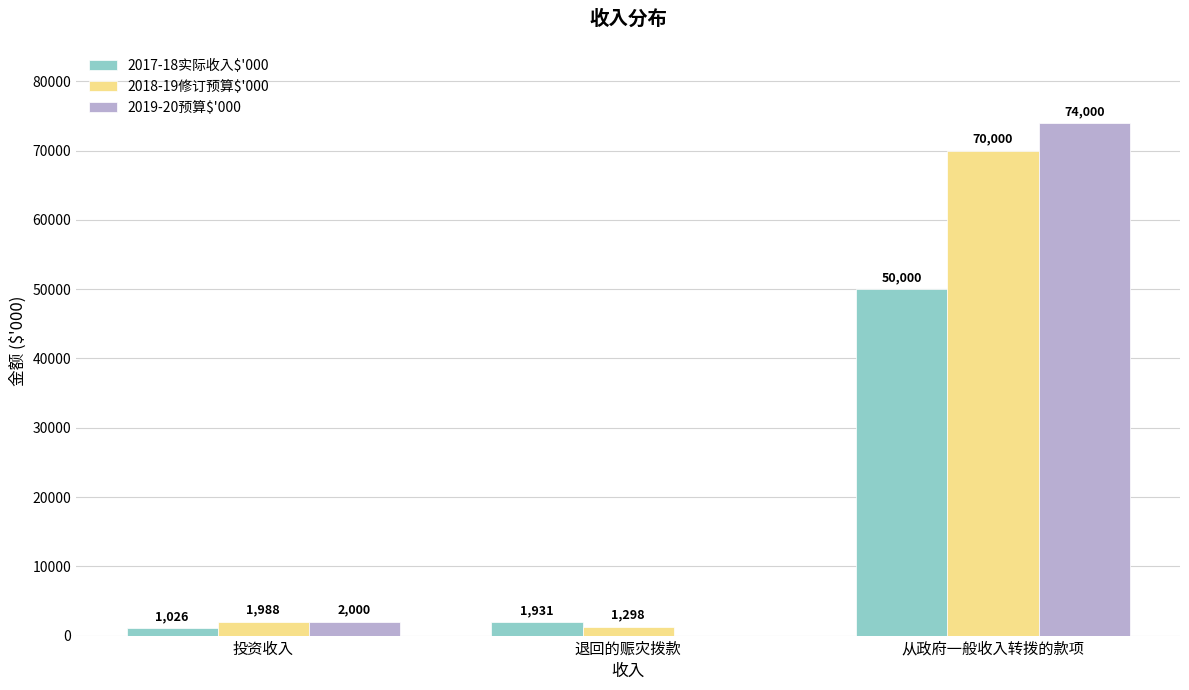

What is the average value of the 2017-18实际收入$'000 series?

17652